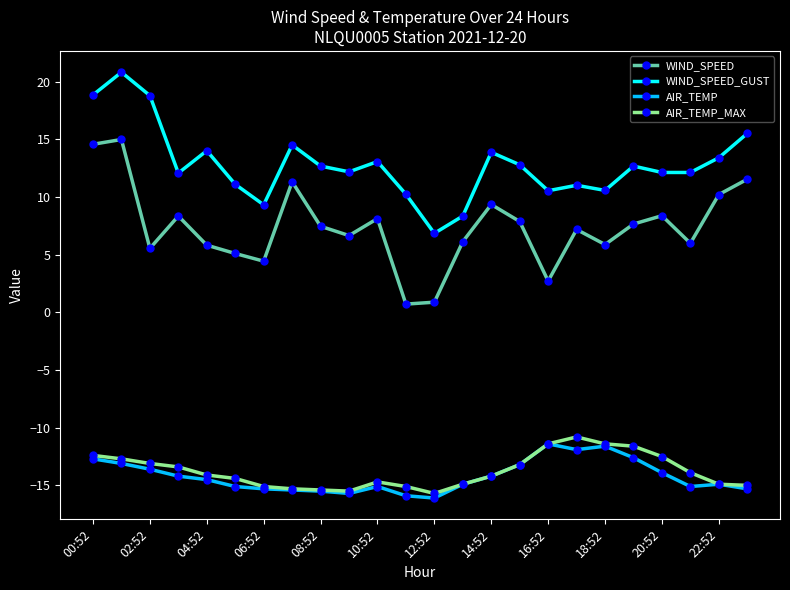

What is the value of the WIND_SPEED point at the 15th from the left?

9.4